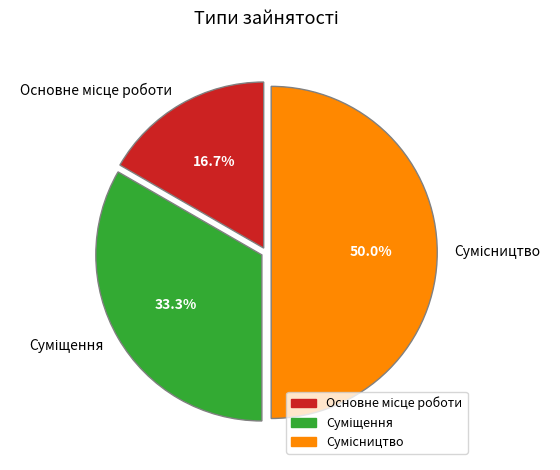

Is Основне місце роботи the majority of the pie?

No